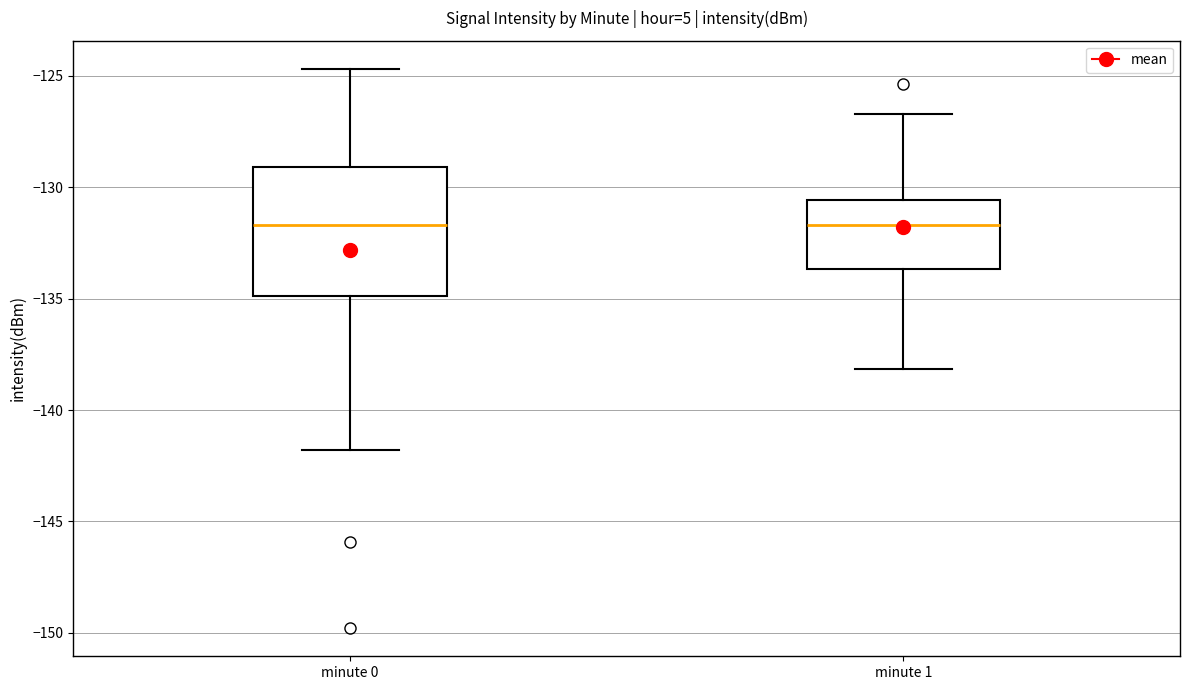

Where does the upper whisker of the box for minute 0 end on the y-axis? The values are not printed on the chart, so give them approximately, as read against the axis.

-124.5